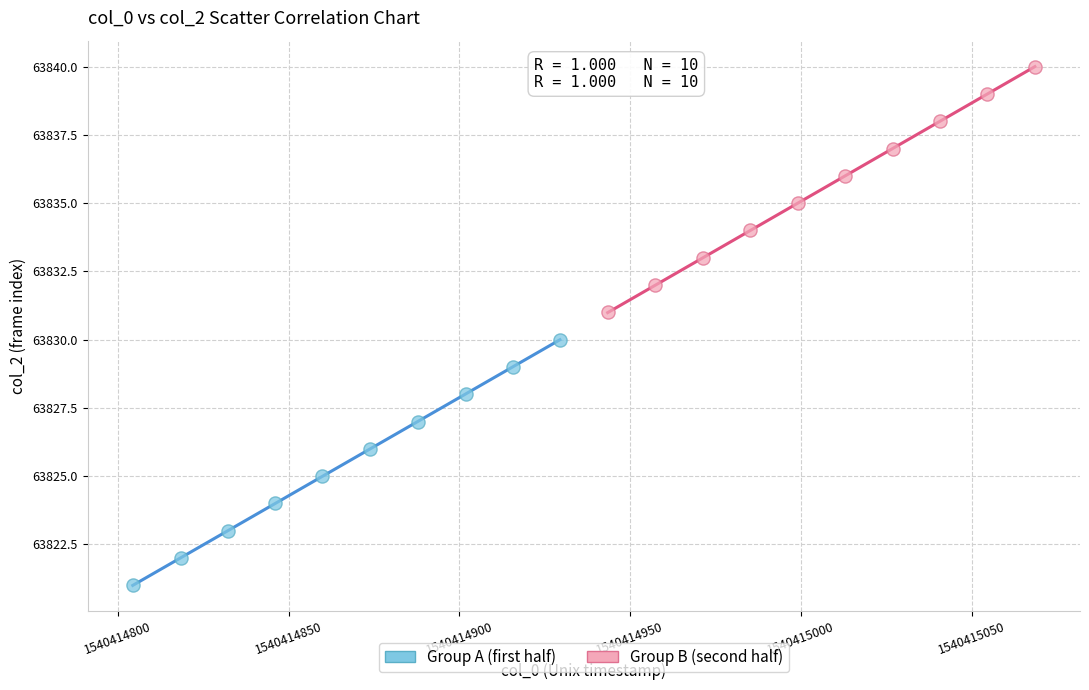

Which series reaches the minimum Y coordinate?

Group A (first half)